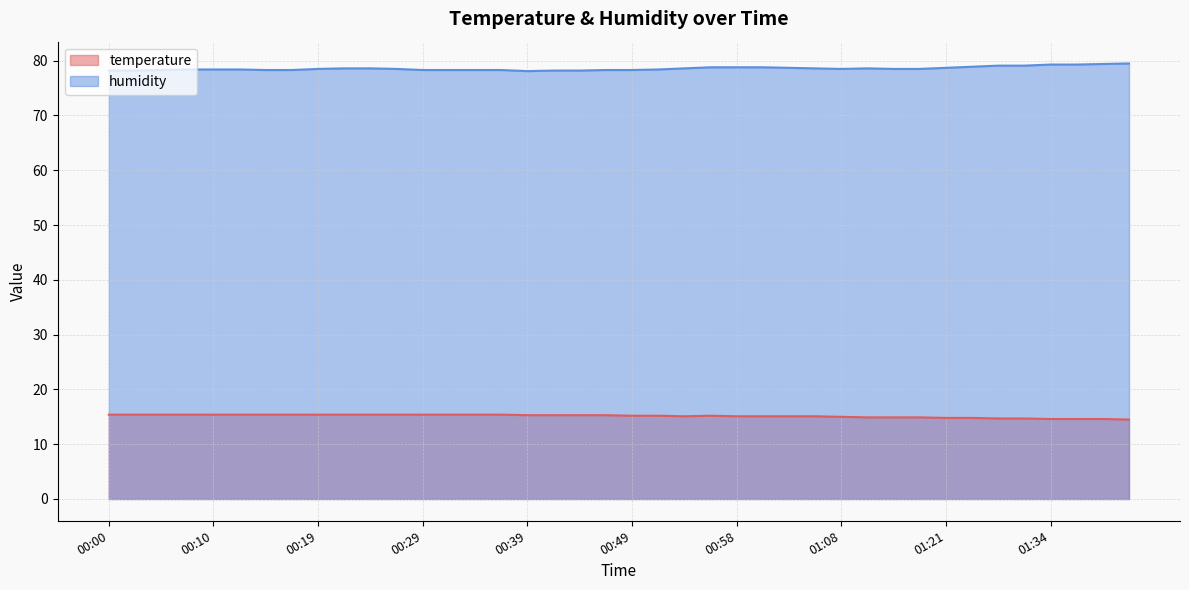

Which category has the highest value in the temperature series?

00:00